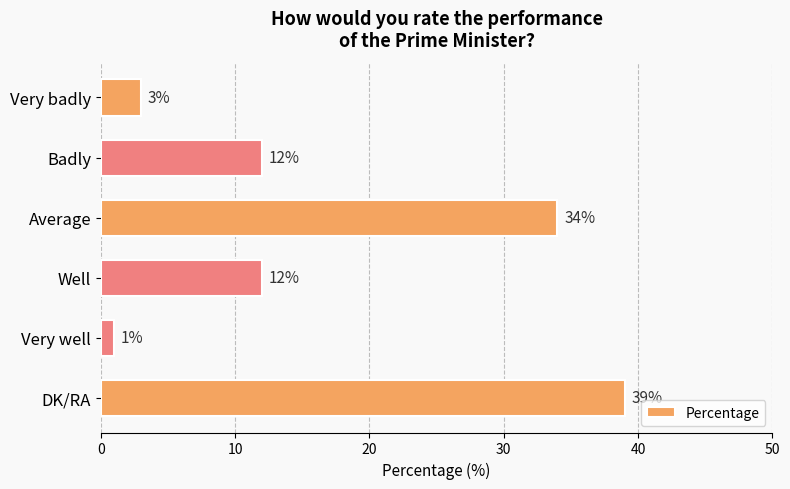

Which label corresponds to the largest value in the chart?

DK/RA